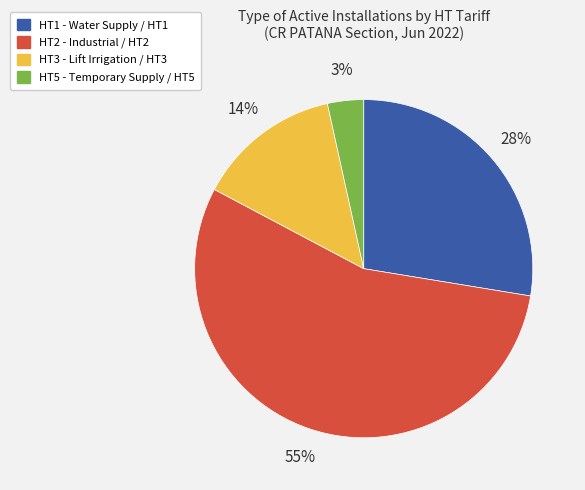

To the nearest percent, what percentage of the pie is HT3?

14%